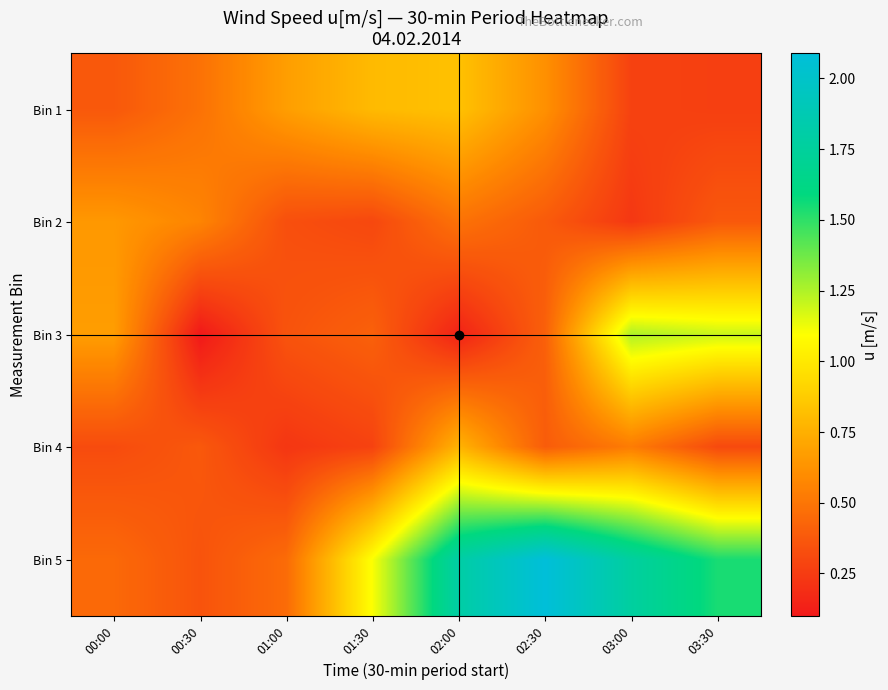

What is the smallest value displayed?

0.1